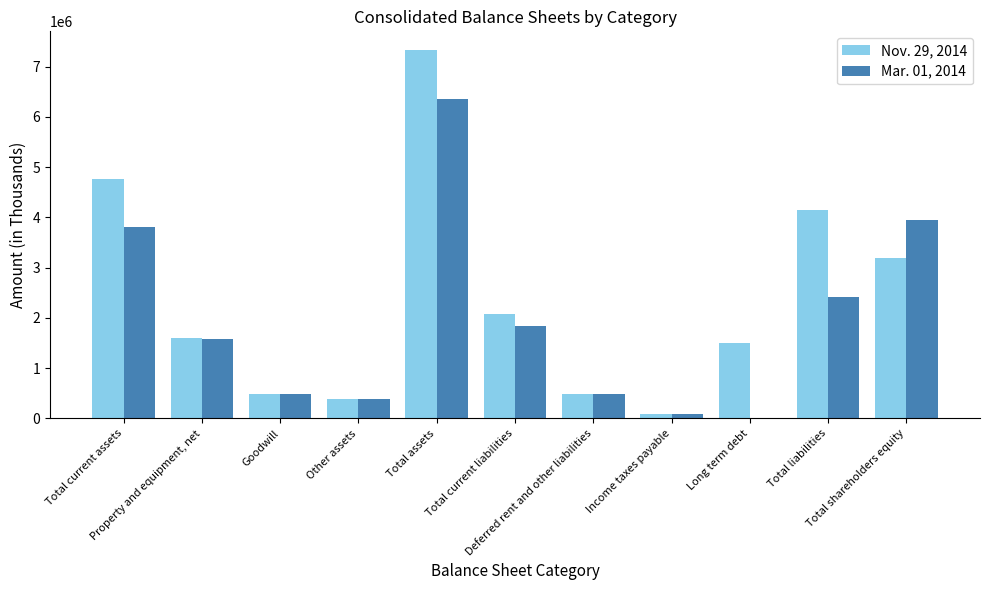

What is the greatest value displayed?

7335835